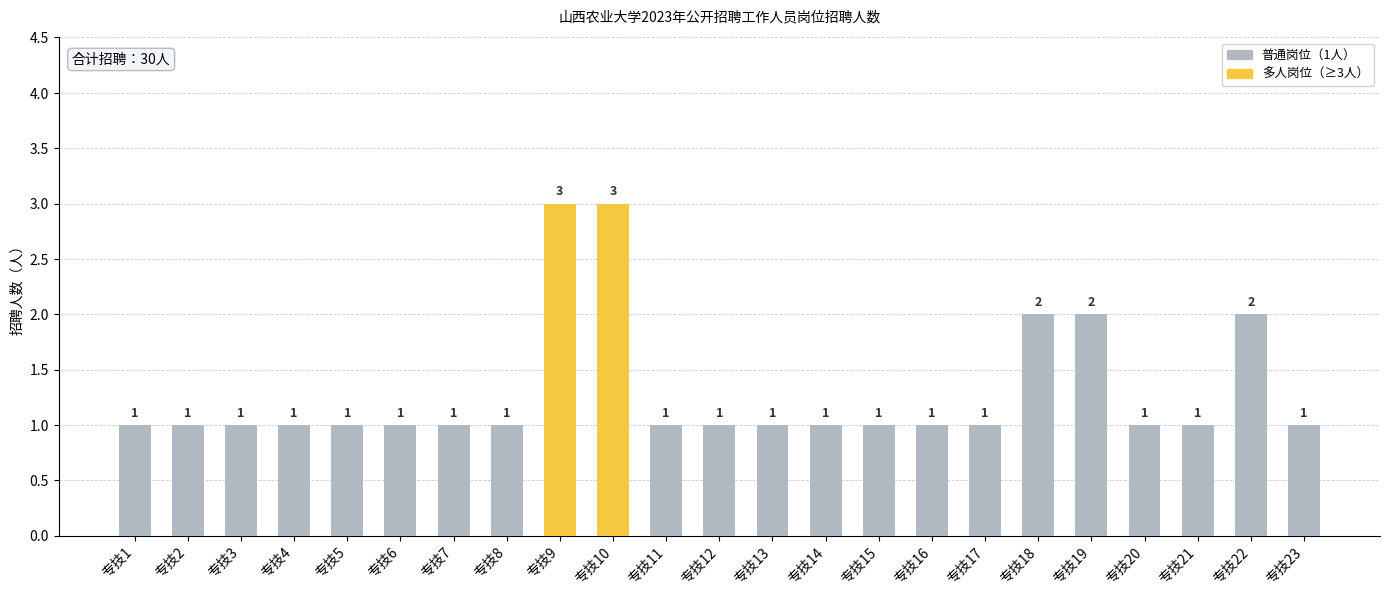

What is the minimum value shown in the chart?

1